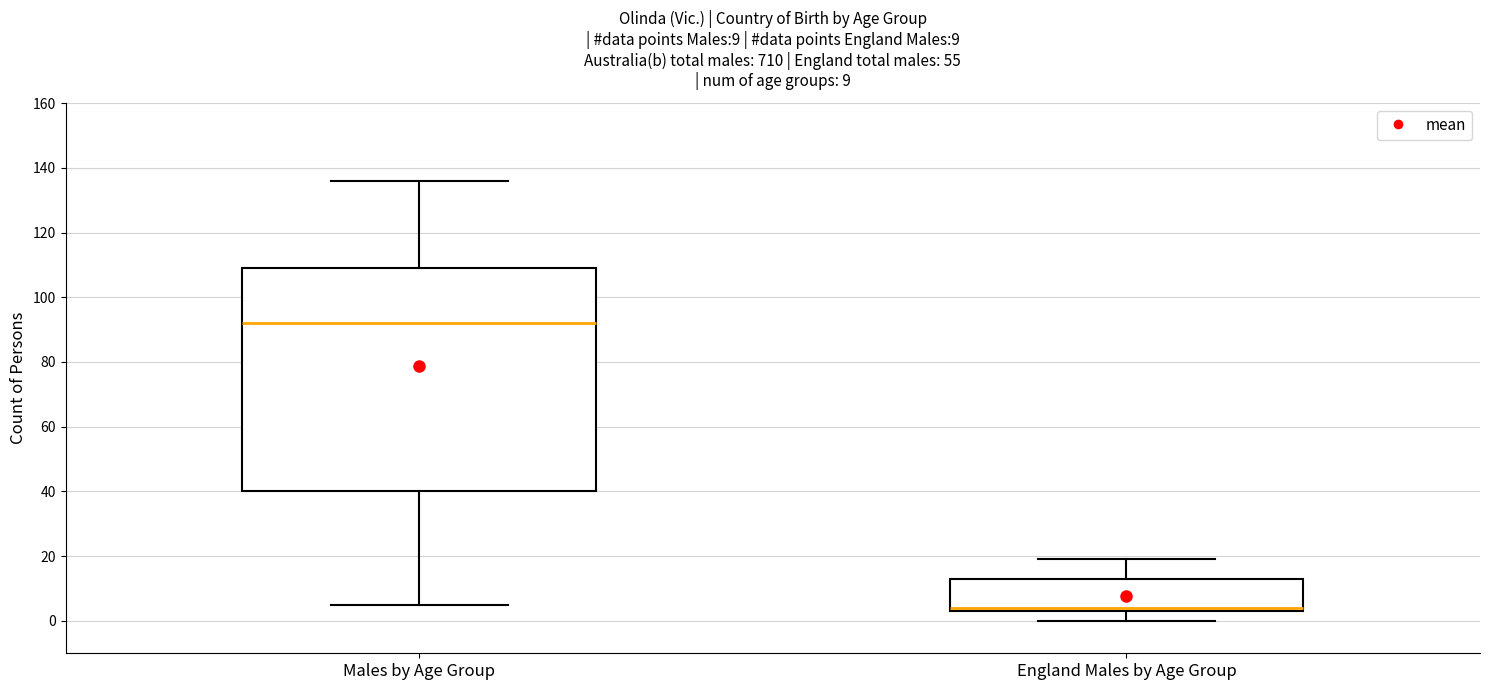

Which box is the tallest, from its lower edge to its upper edge?

Males by Age Group